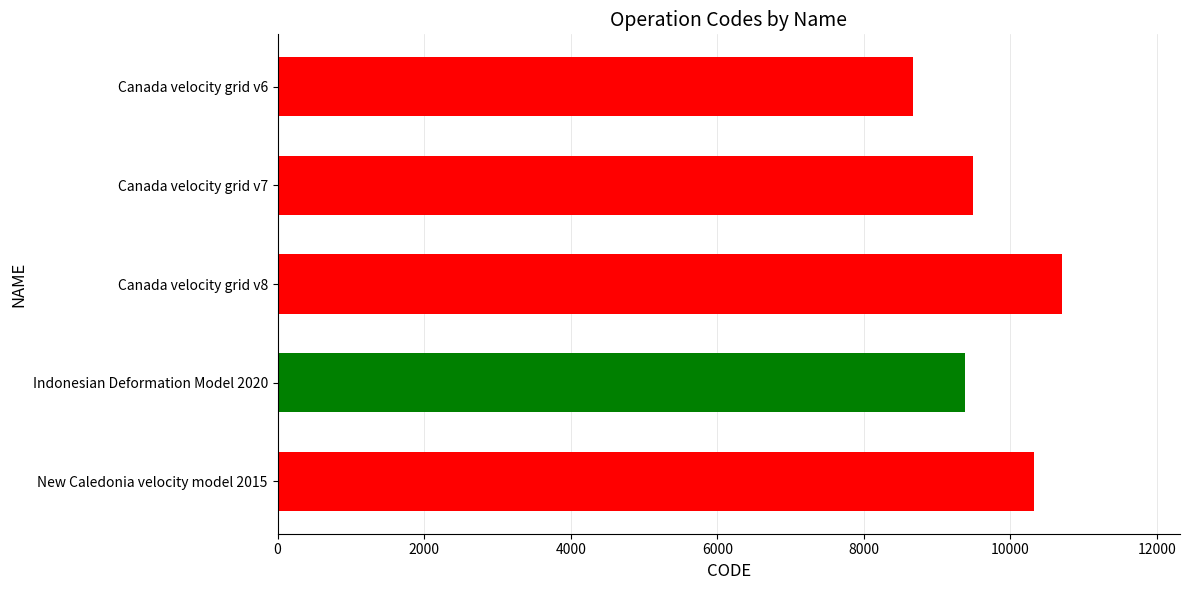

True or false: the data shows 4634 at New Caledonia velocity model 2015.

False